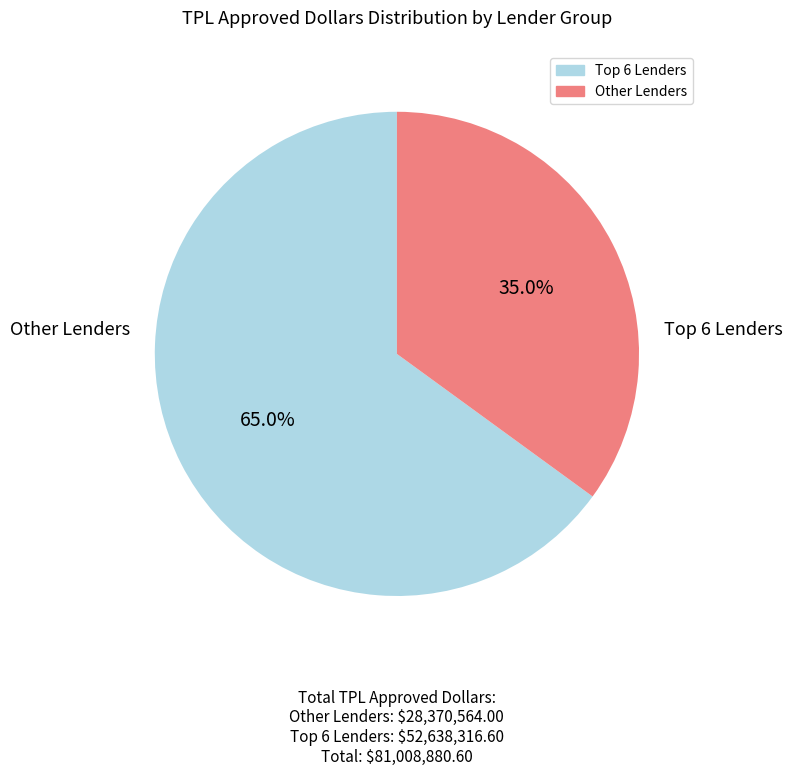

Does any single category account for the majority?

Yes